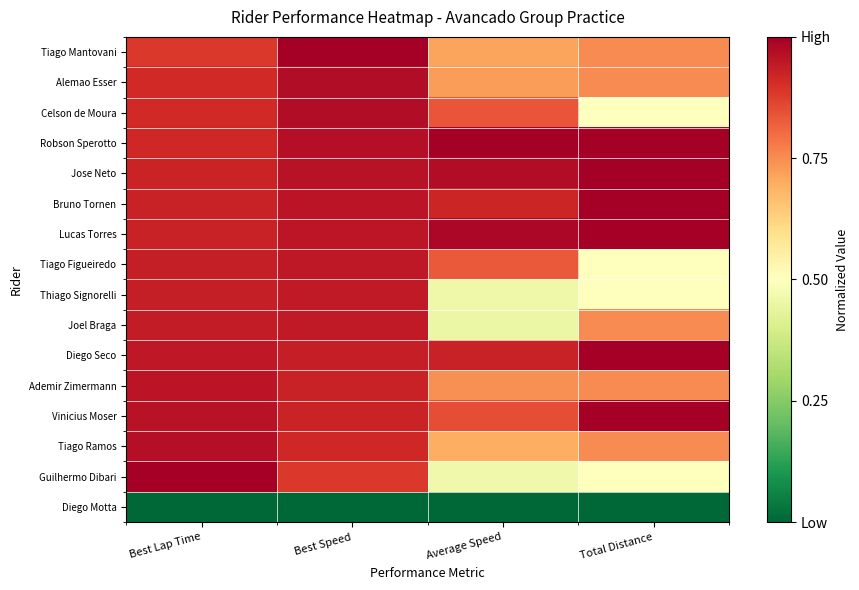

What is the spread (max minus min) of values at Total Distance?

1.0